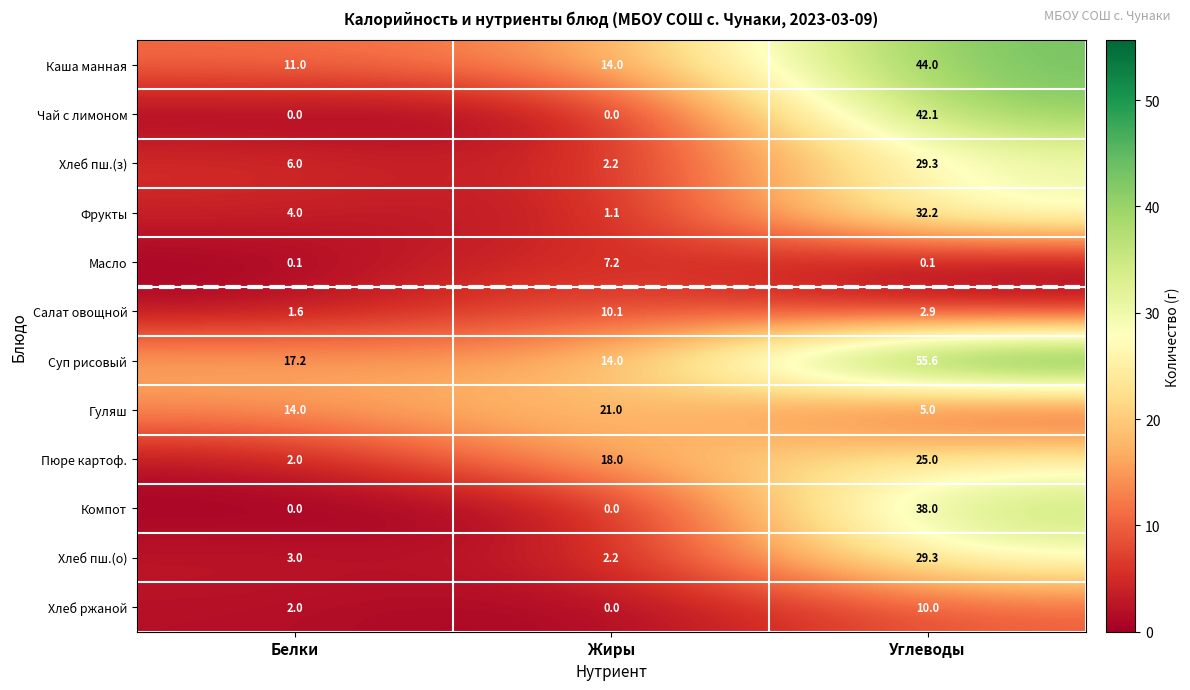

Which series has the largest range (max minus min)?

Чай с лимоном